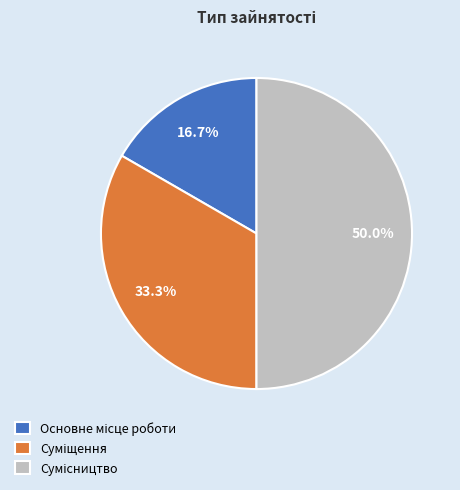

How many slices are in this pie chart?

3